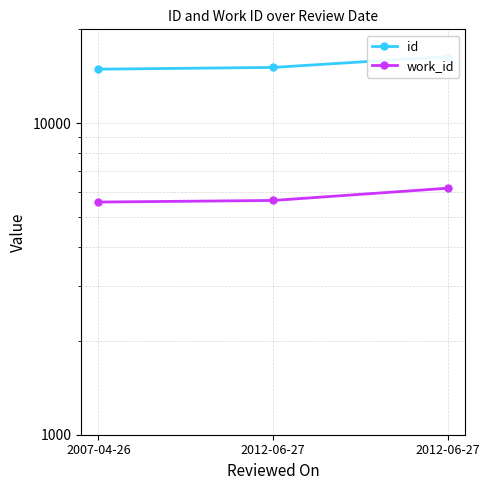

Is it true that id equals 15094 at 2012-06-27?

True